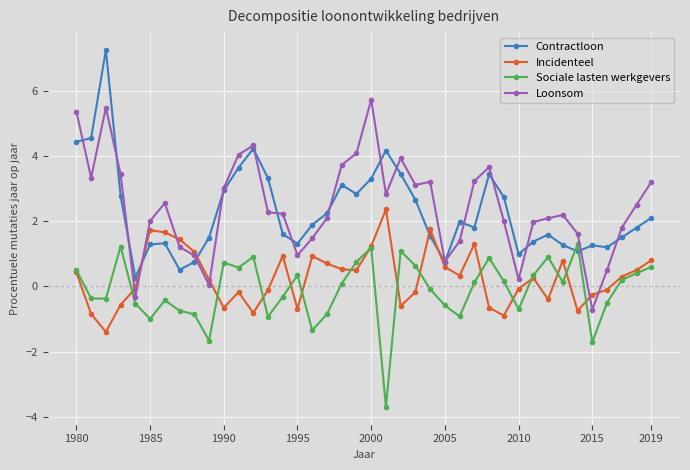

In Sociale lasten werkgevers, how many points are lower than both neighbors (excluding endpoints)?

11